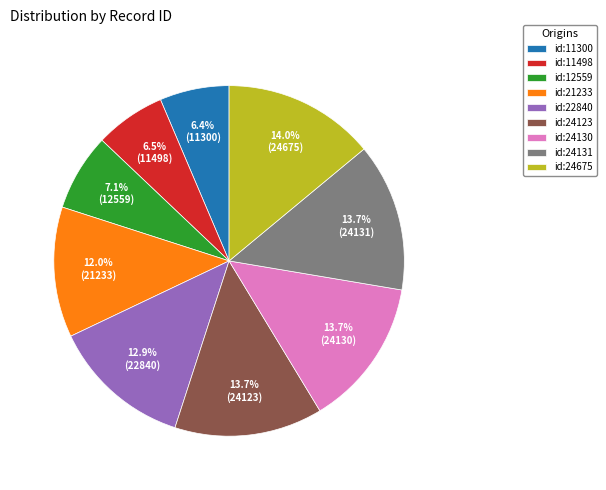

To the nearest percent, what percentage of the pie is id:24131?

14%